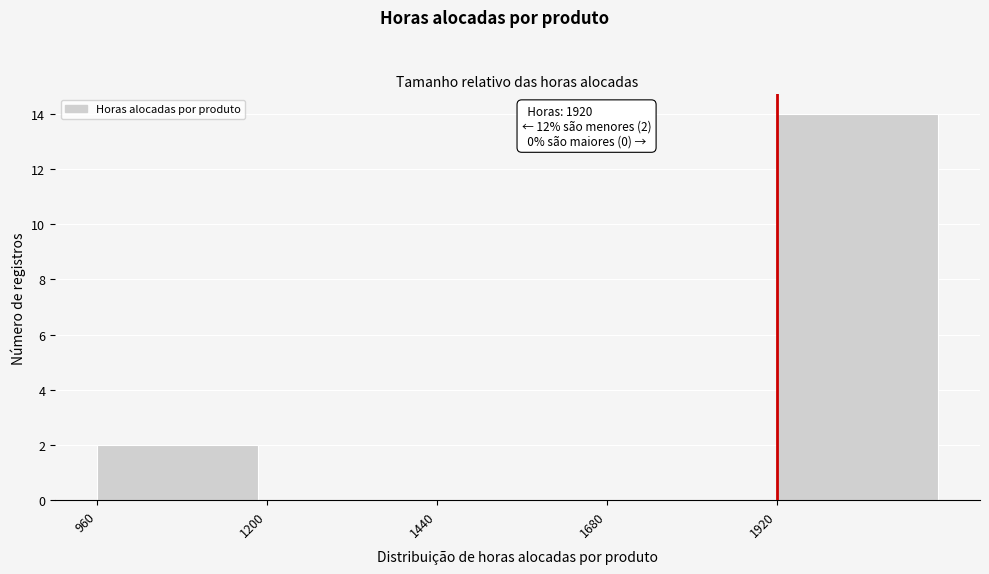

Which range on the x-axis has the tallest bar?

1920 to 2160